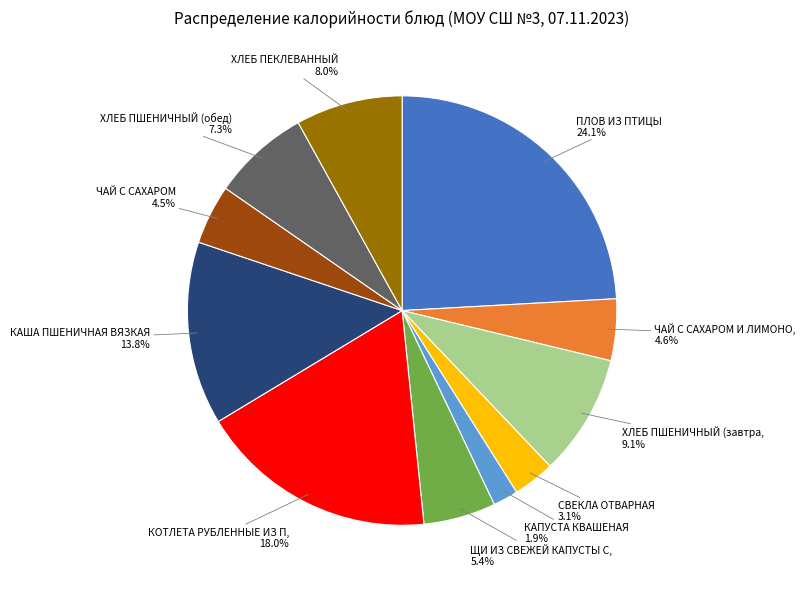

Is there any slice that represents more than half of the pie?

No